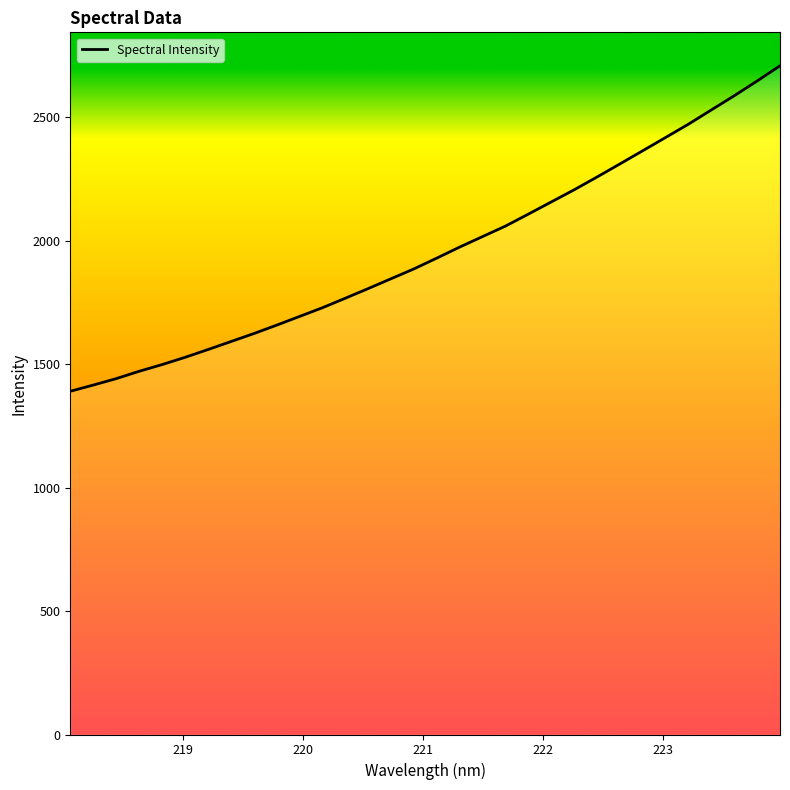

What is the maximum value shown in the chart?

2708.4